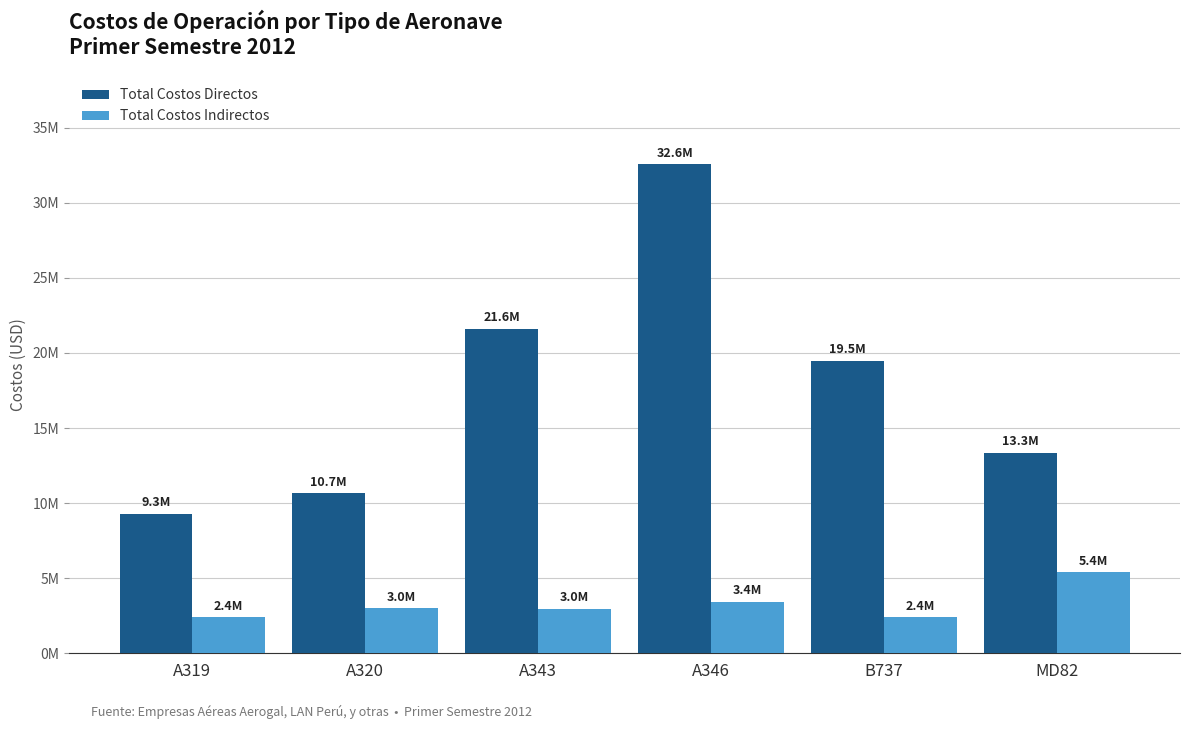

True or false: Total Costos Indirectos has a value of 4771157.3 at A320.

False